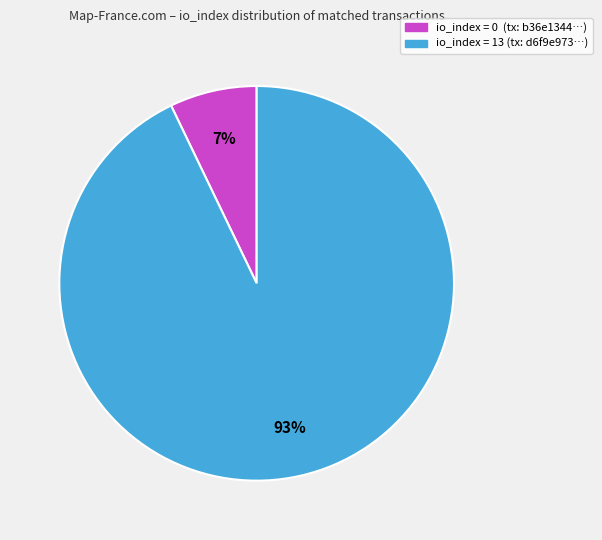

To the nearest percent, what portion does io_index = 13 (tx: d6f9e973…) represent?

93%